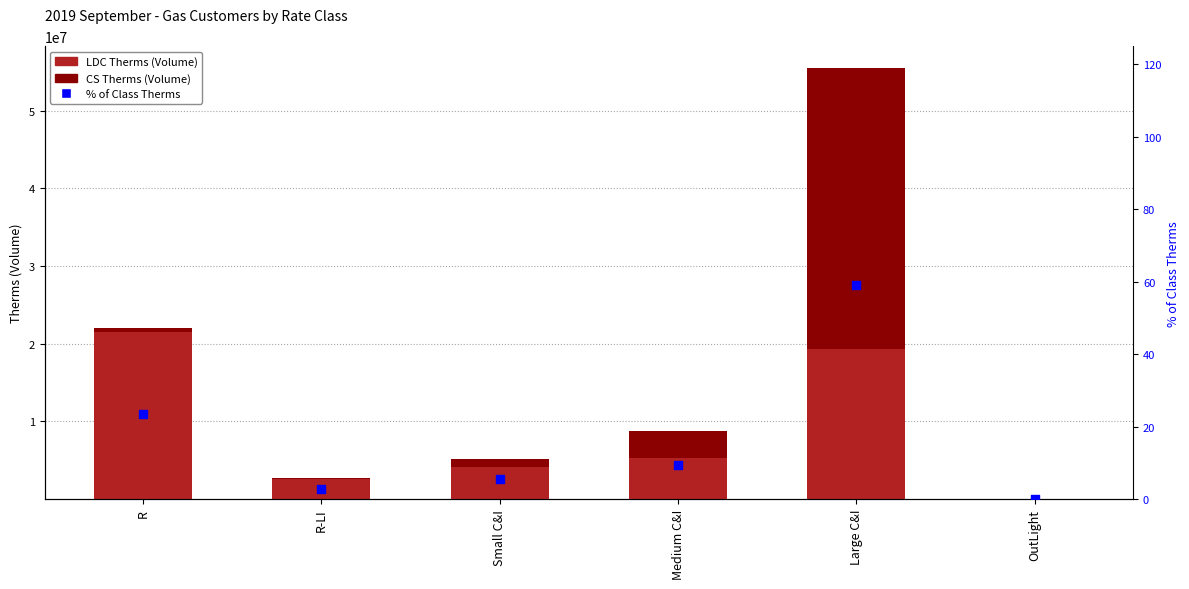

At which category is the sum across all series the highest?

Large C&I